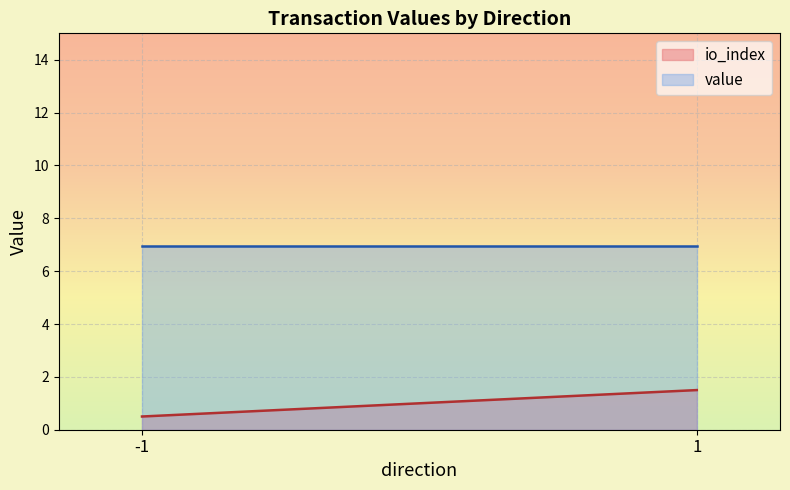

What are all the series names shown in the legend?

io_index, value